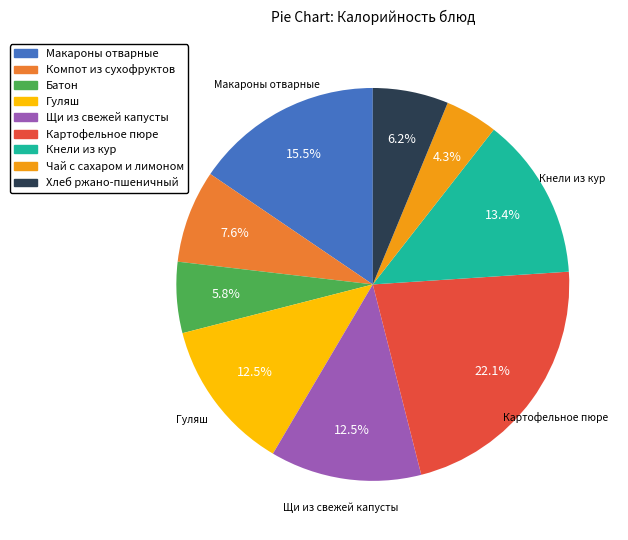

How many slices are in this pie chart?

9